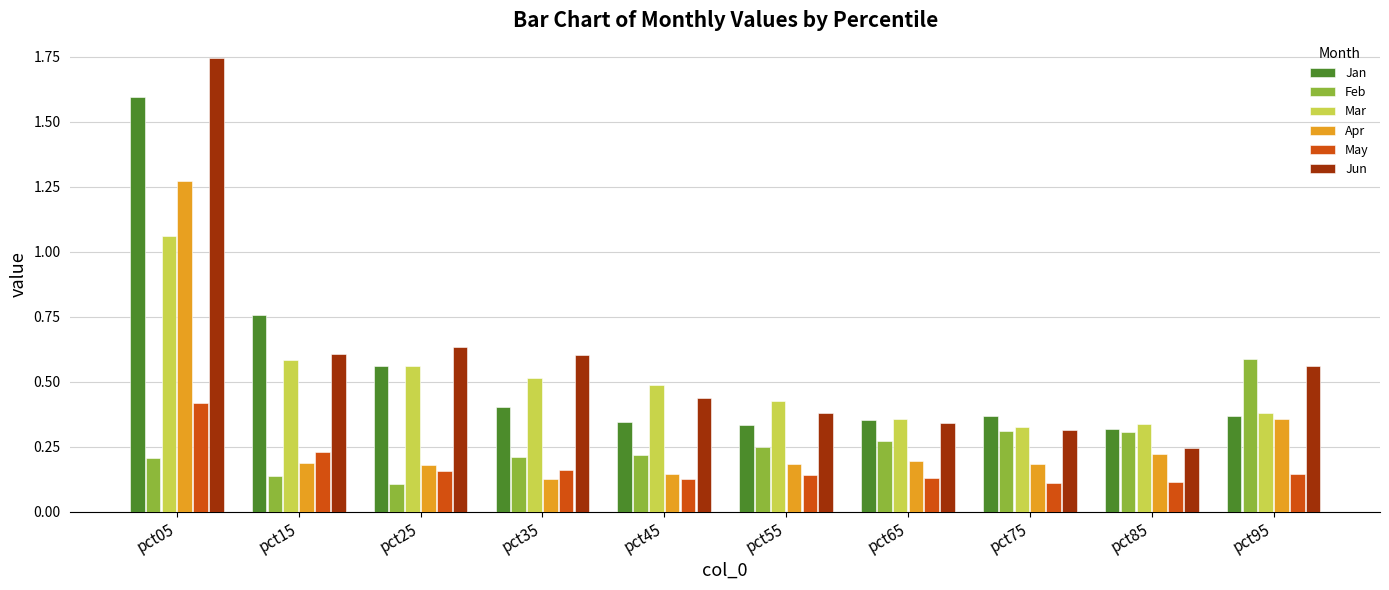

The value of Mar at pct65 is 0.4. True or false?

True